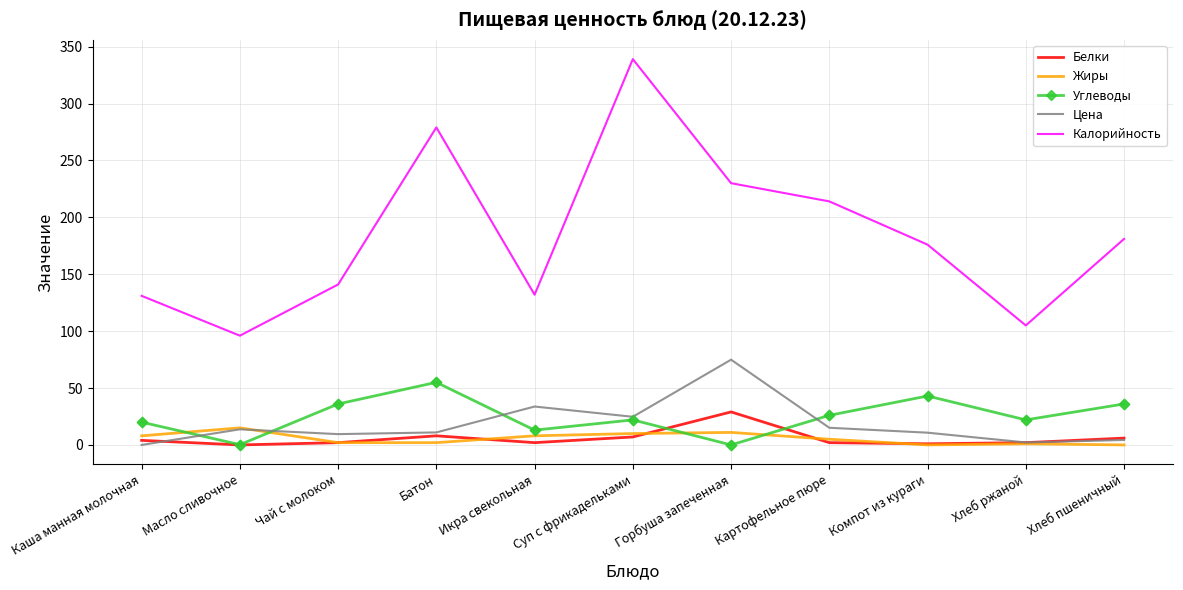

Which series has the widest spread of values?

Калорийность